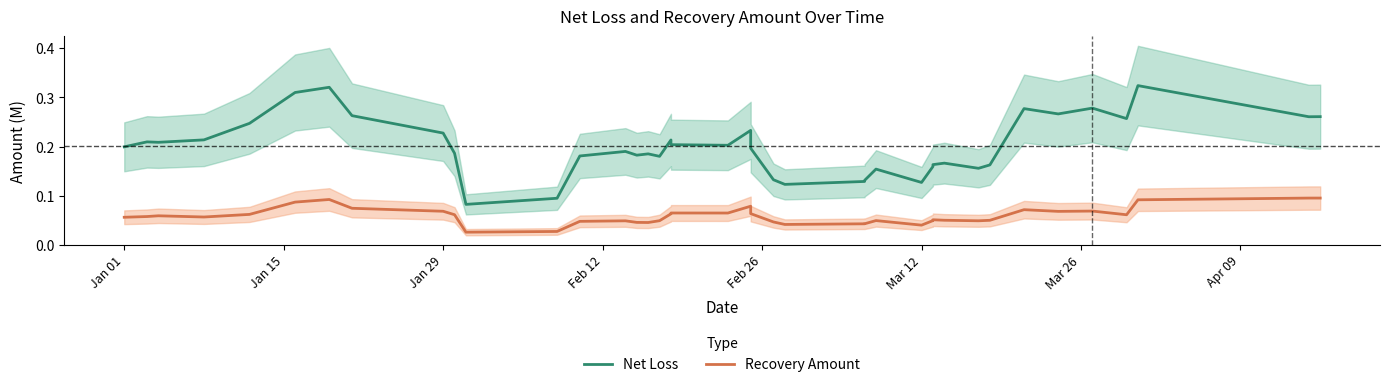

Count the Recovery Amount values in the range 0 to 1.

40